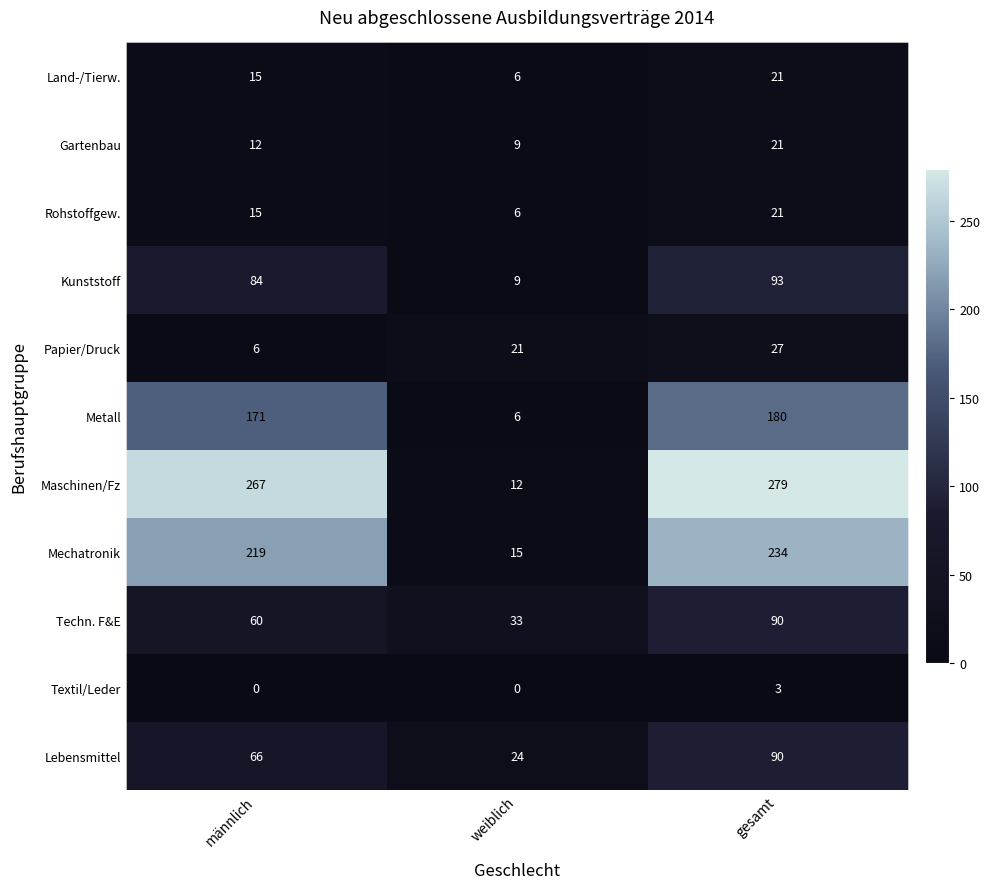

Which category has the lowest value in the Mechatronik series?

weiblich